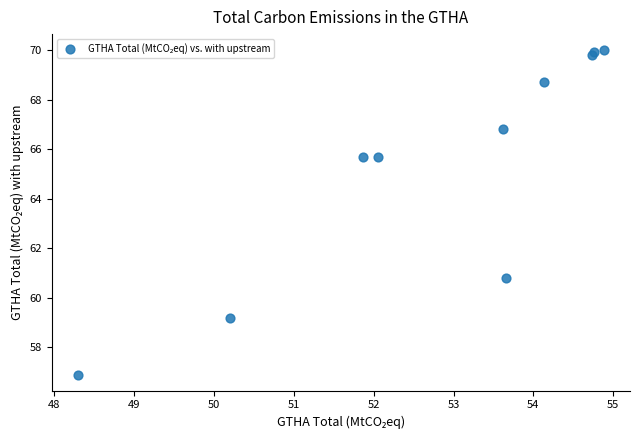

What Y value in the scatter plot is closest to 63?

60.8